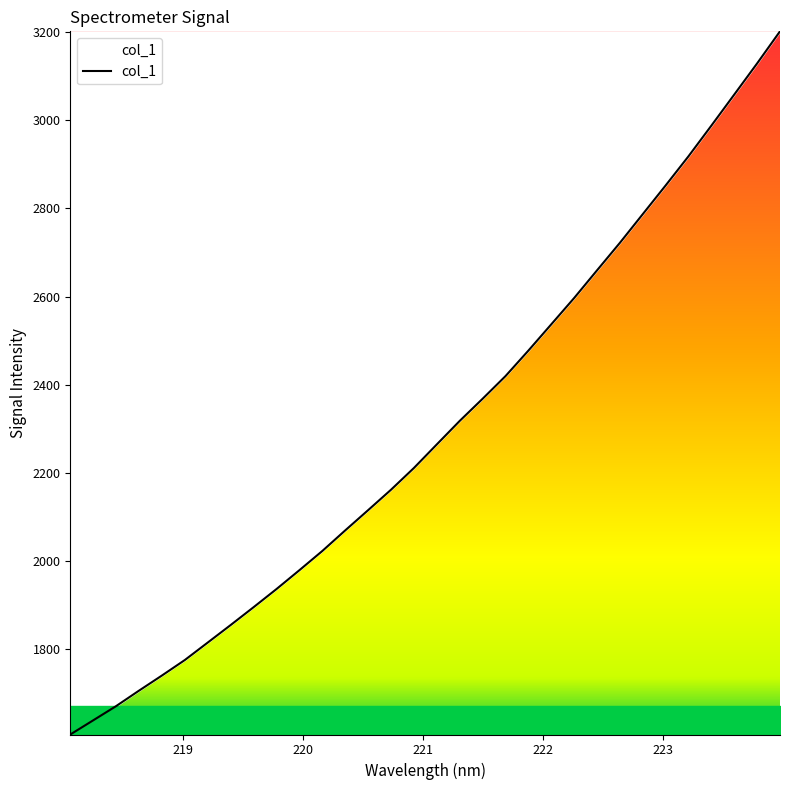

Does the chart display data point markers on the line(s)?

No